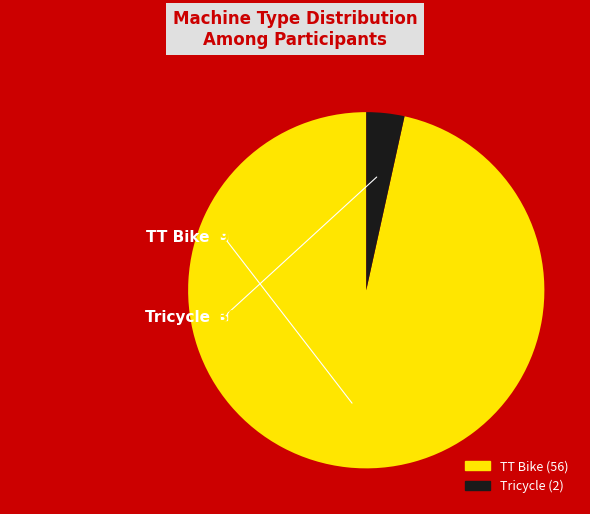

To the nearest percent, what is the combined percentage of TT Bike and Tricycle?

100%